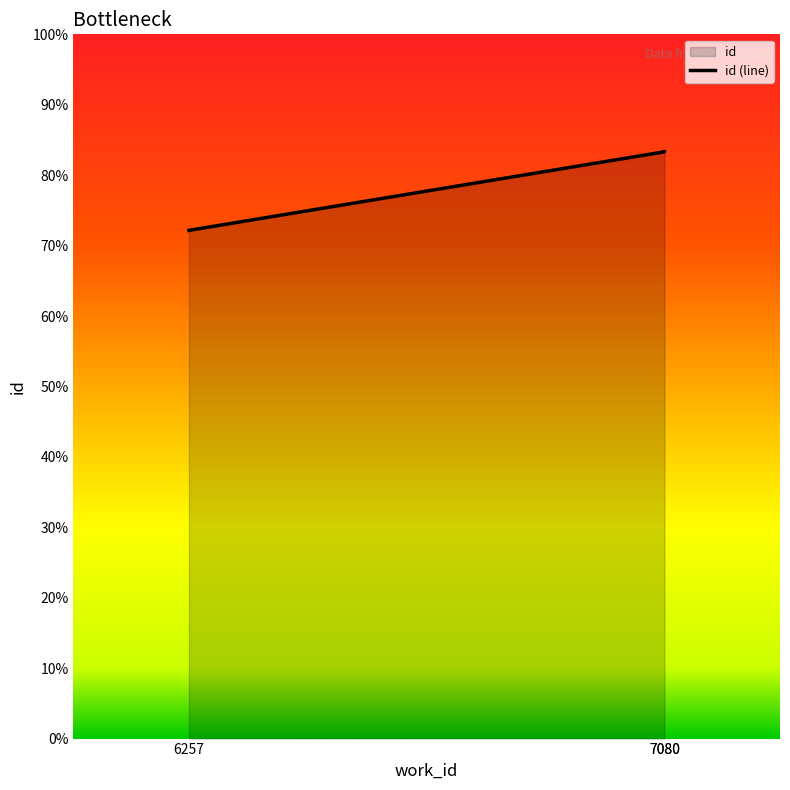

Where is the data nearest to the value 17841?

7080